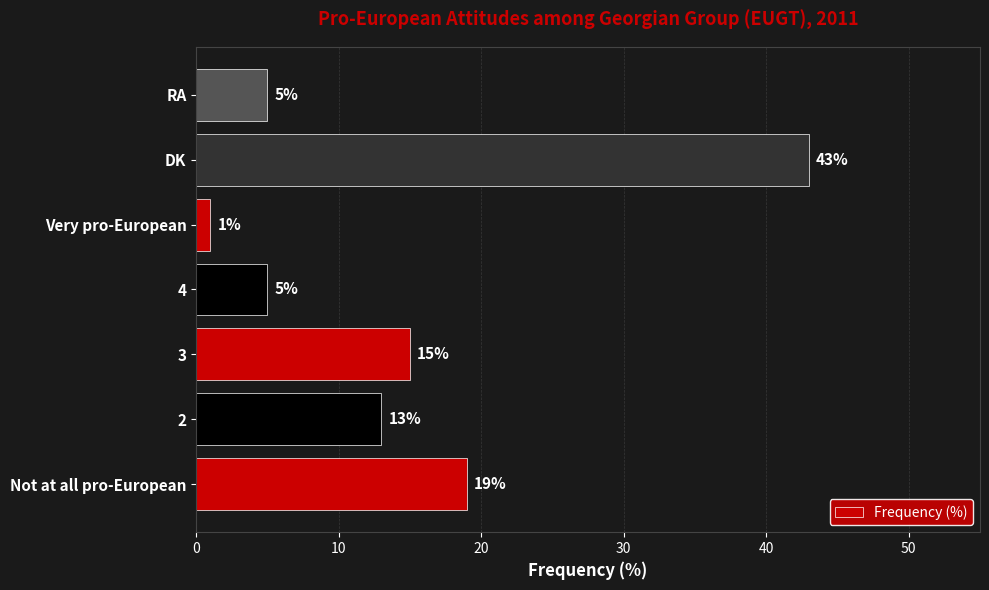

How many data points are less than 13?

3